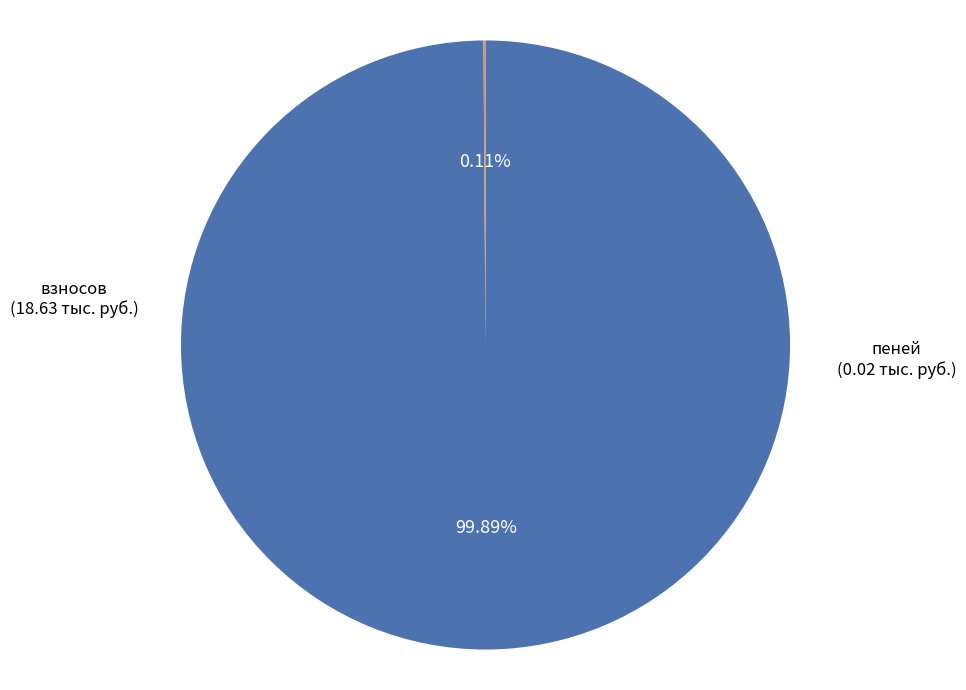

Does any single category account for the majority?

Yes